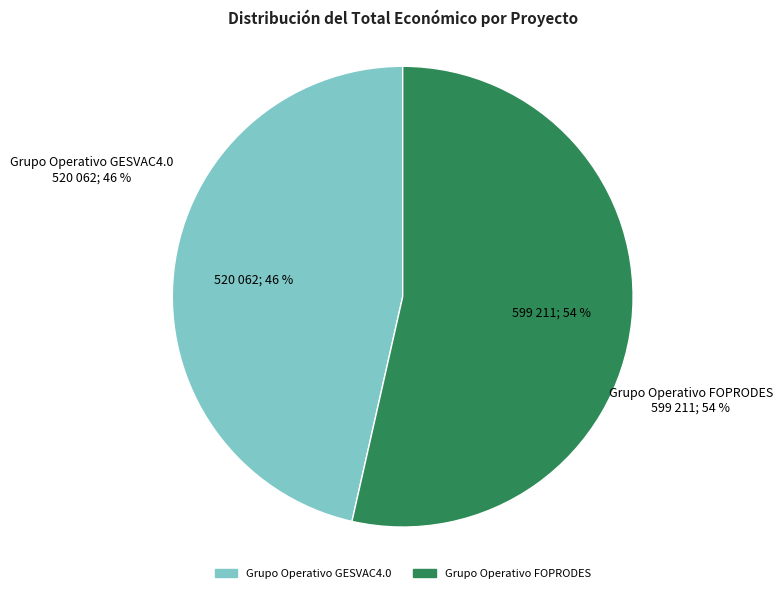

To the nearest percent, what is the difference between the Grupo Operativo FOPRODES and Grupo Operativo GESVAC4.0 slice percentages?

7%